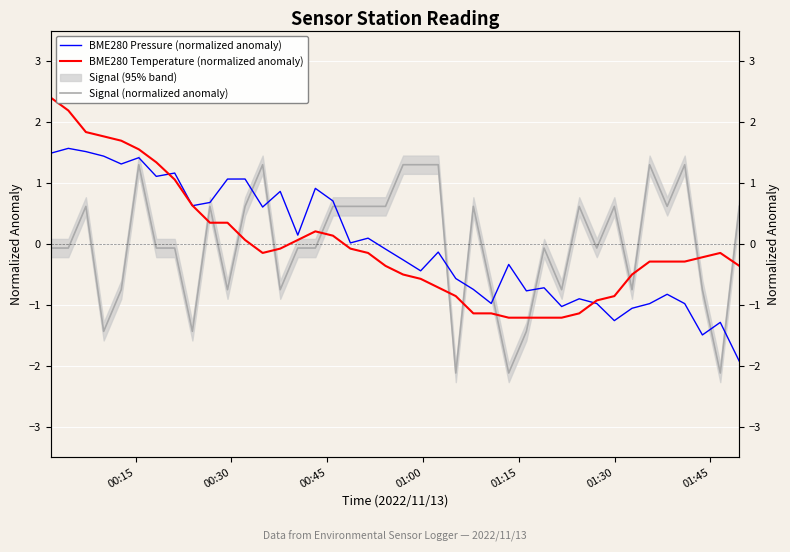

What is the value of the Signal (normalized anomaly) point at the 21st from the left?

1.3